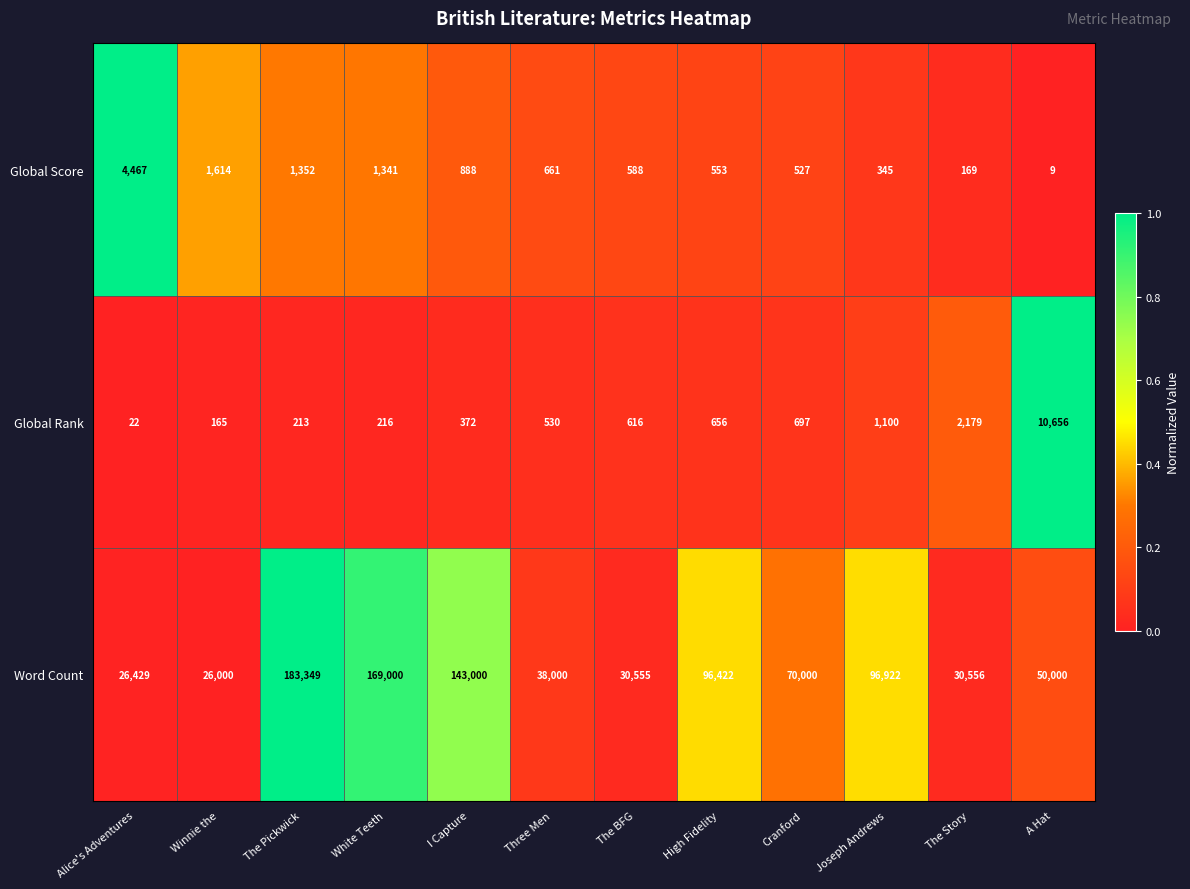

How many data points does each series have?

12